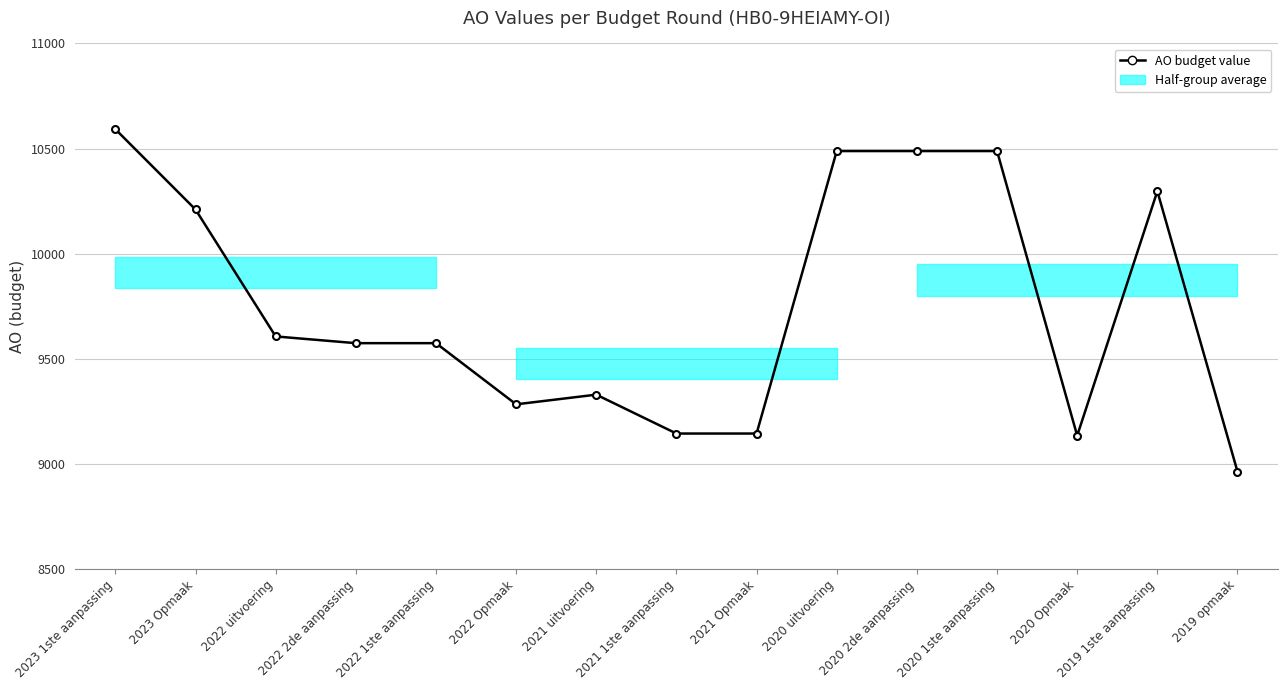

What is the label of the 5th point from the left?

2022 1ste aanpassing